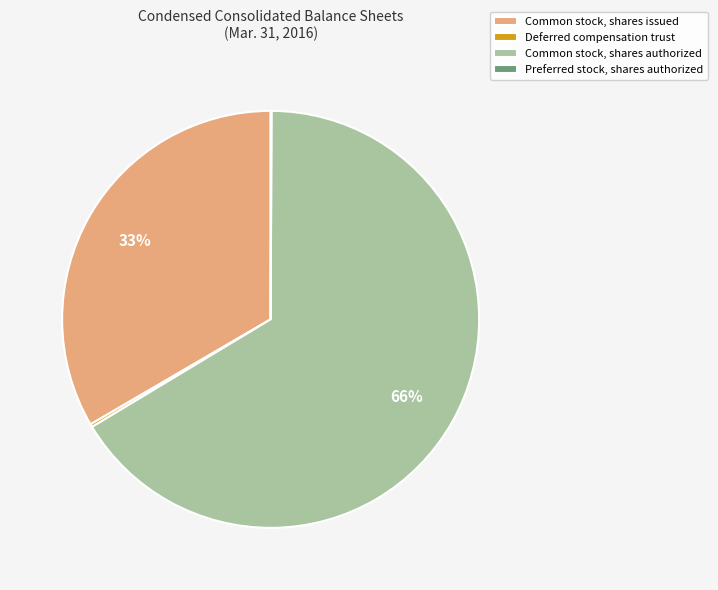

Which category has the biggest portion of the pie?

Common stock, shares authorized